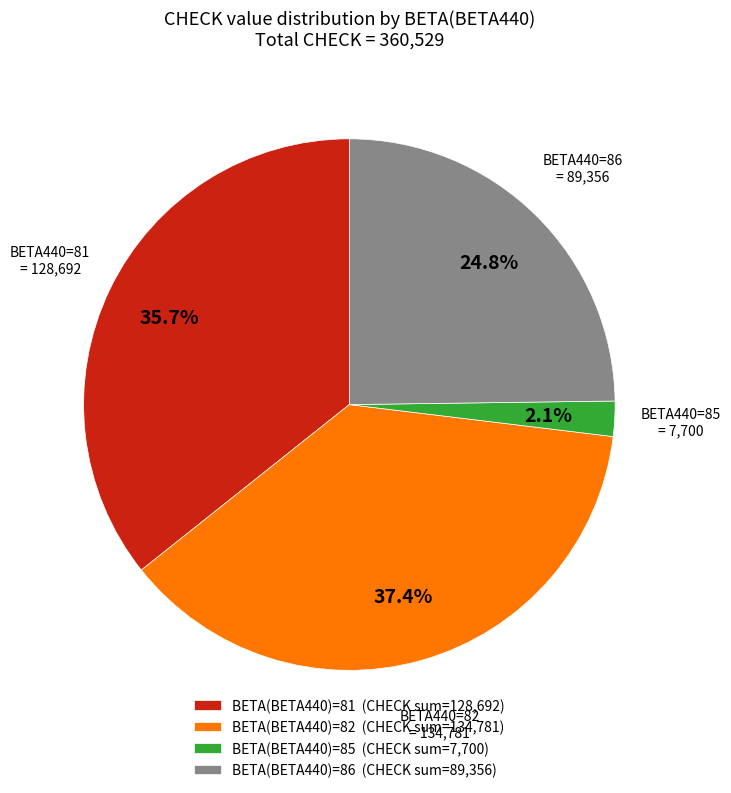

Combined, do BETA(BETA440)=81 (CHECK sum=128,692) and BETA(BETA440)=85 (CHECK sum=7,700) account for over 50%?

No